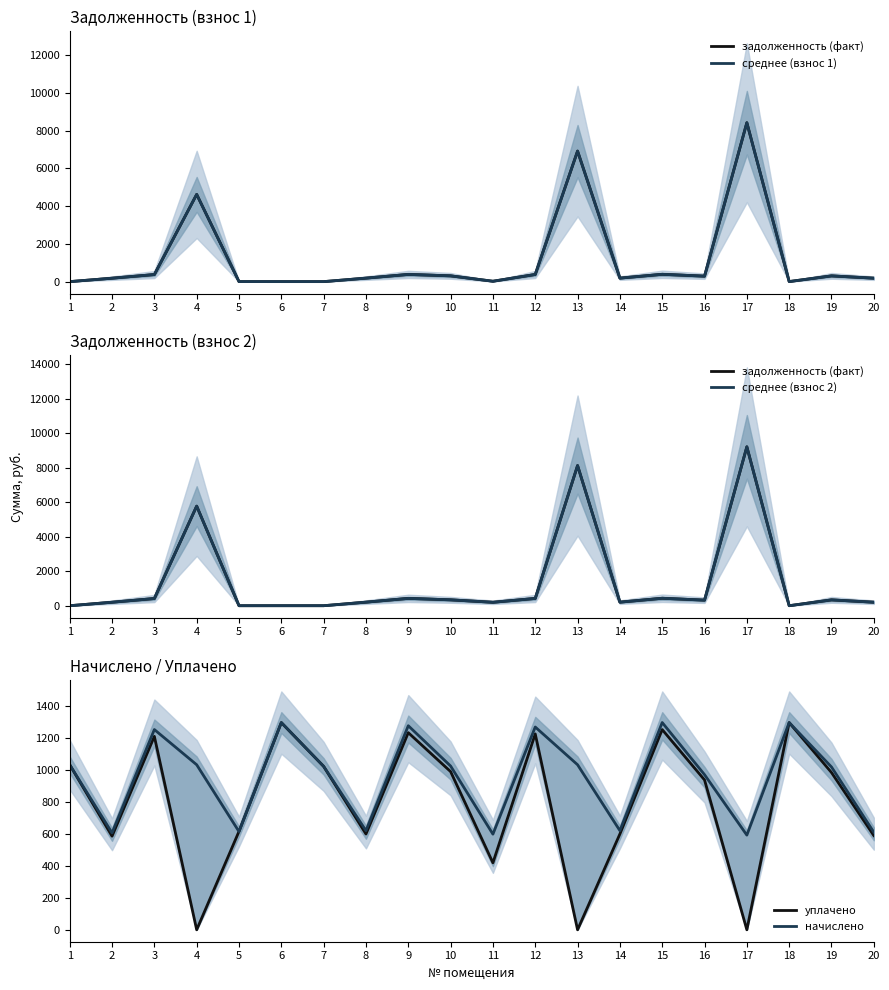

How many data points in уплачено are above 982?

10